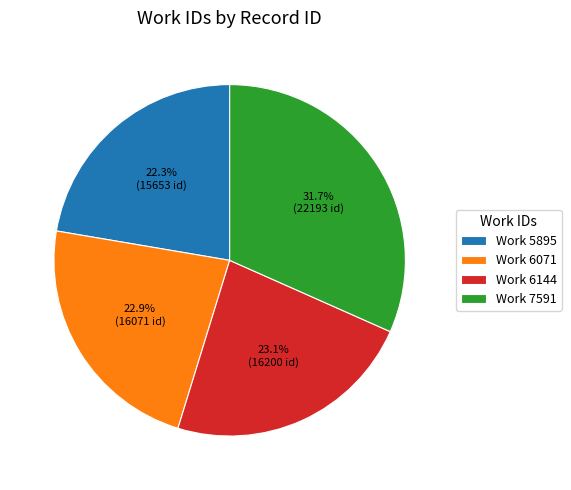

Between Work 5895 and Work 7591, which is larger?

Work 7591